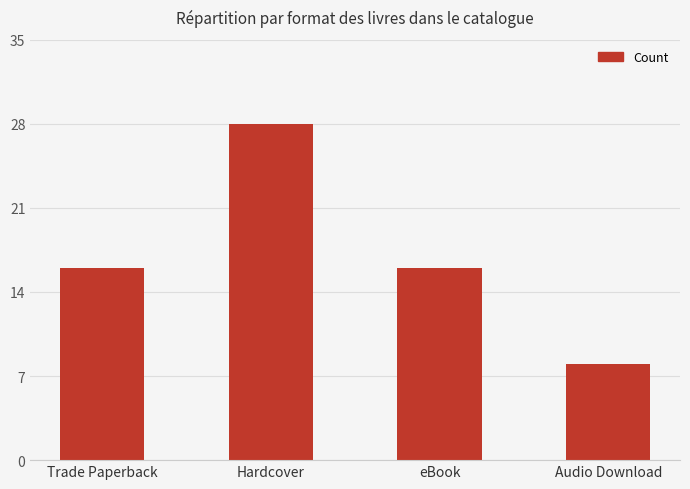

What is the average value?

17